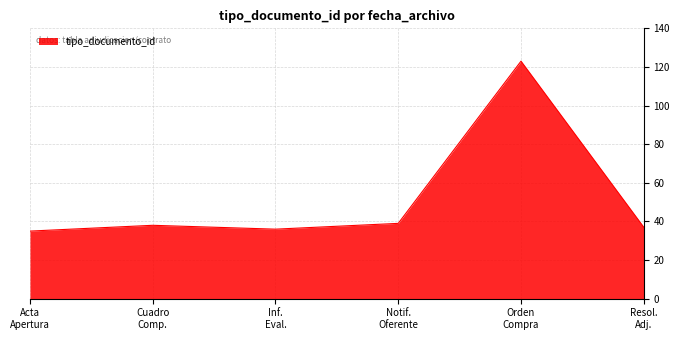

What is the minimum value shown in the chart?

35